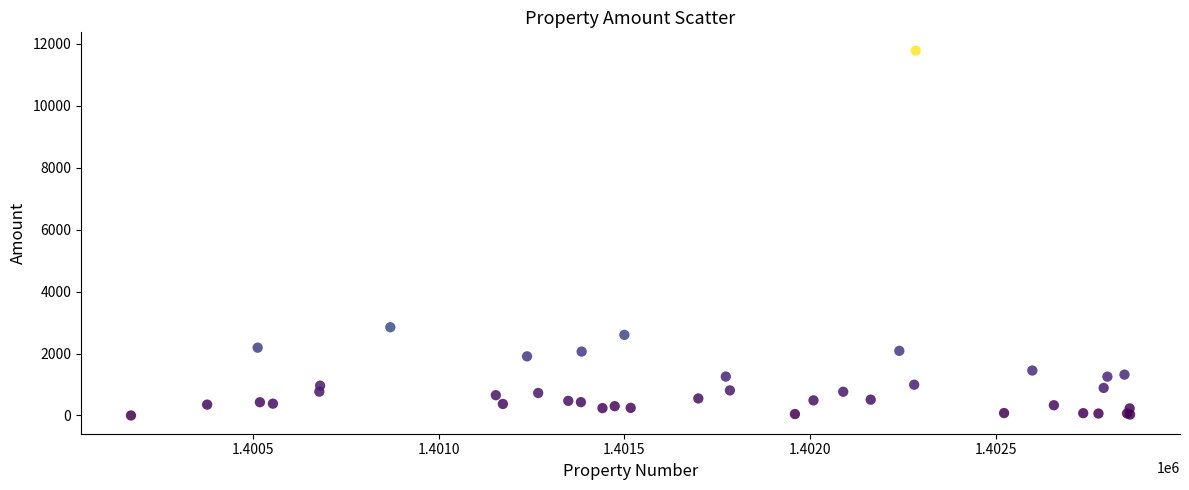

What Y value in the scatter plot is closest to 5893?

2850.2